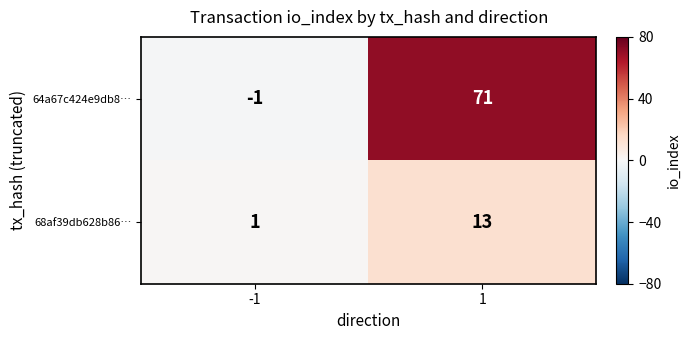

What is the spread (max minus min) of values at 1?

58